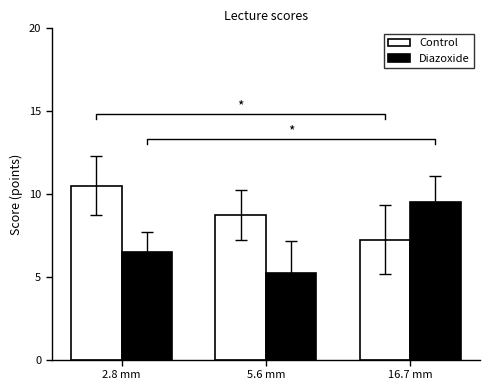

Which series changed the most between 2.8 mm and 16.7 mm?

Control